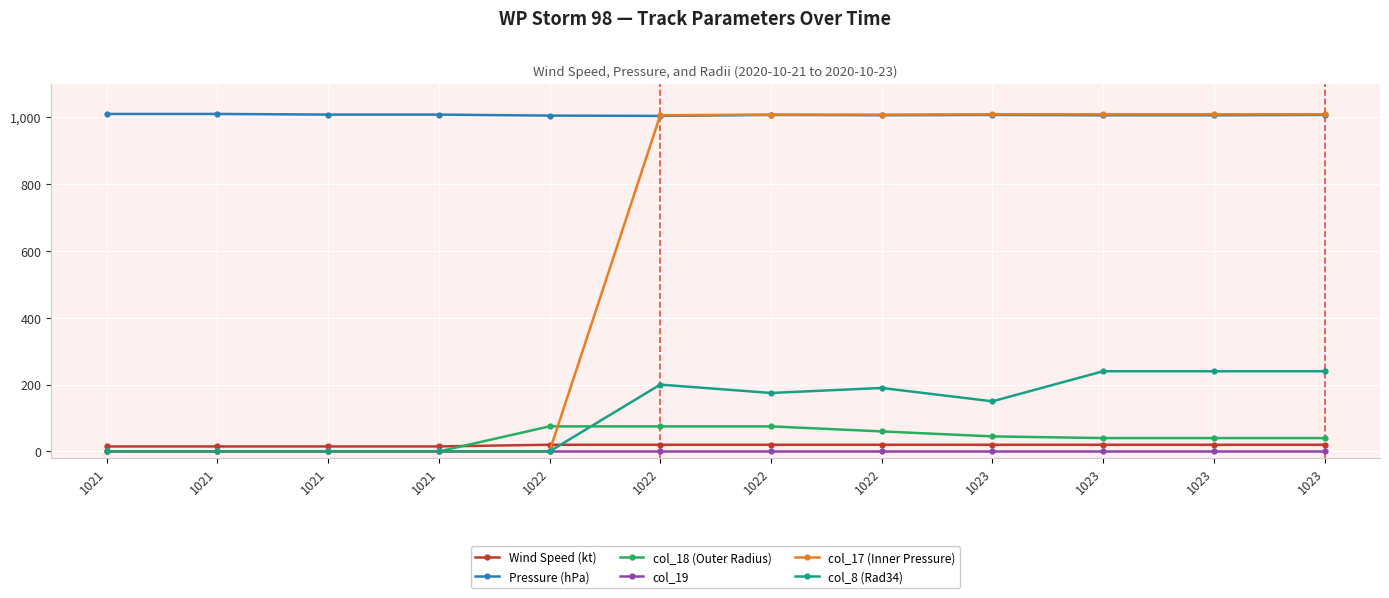

Between 1023 and 1023, which series saw the biggest shift?

Pressure (hPa)